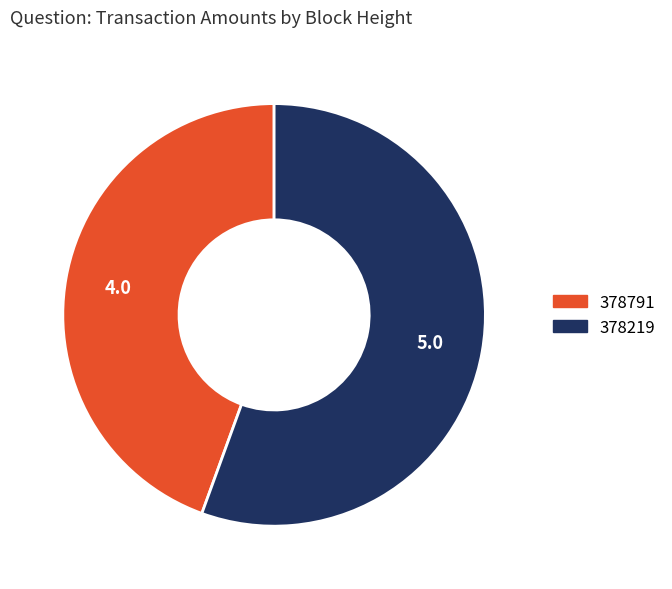

Which has a higher value, 378791 or 378219?

378219